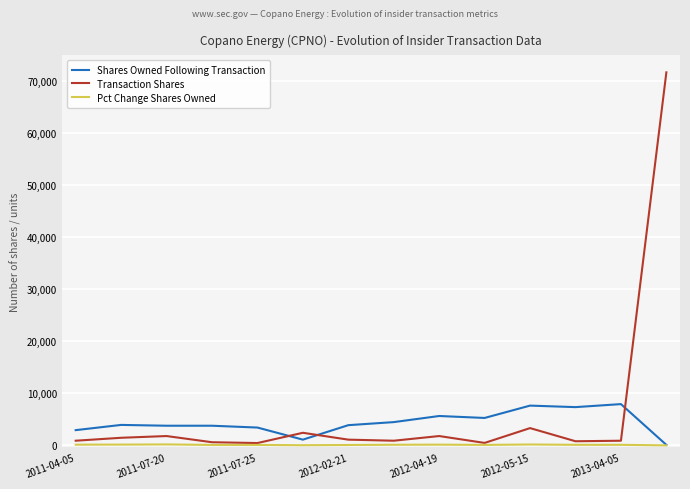

What is the maximum value shown in the chart?

71737